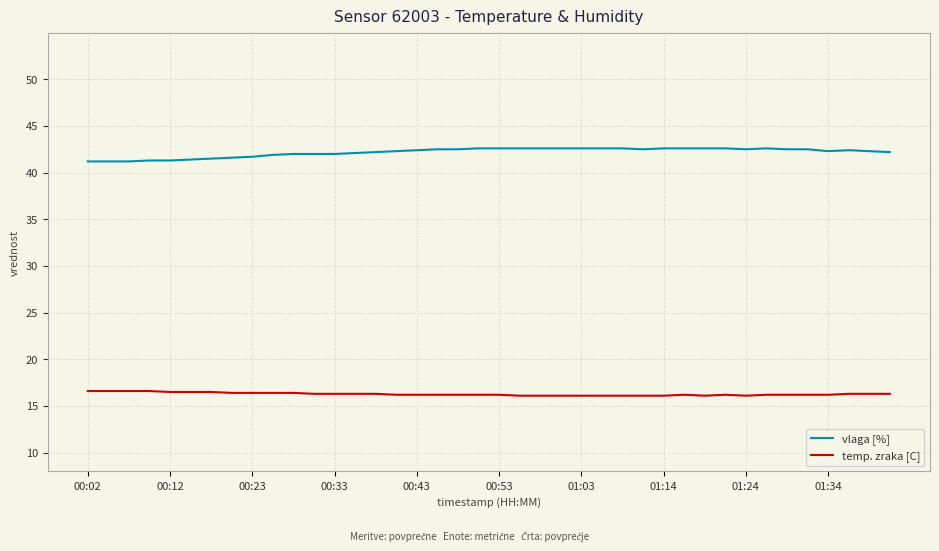

What is the average value of the temp. zraka [C] series?

16.3